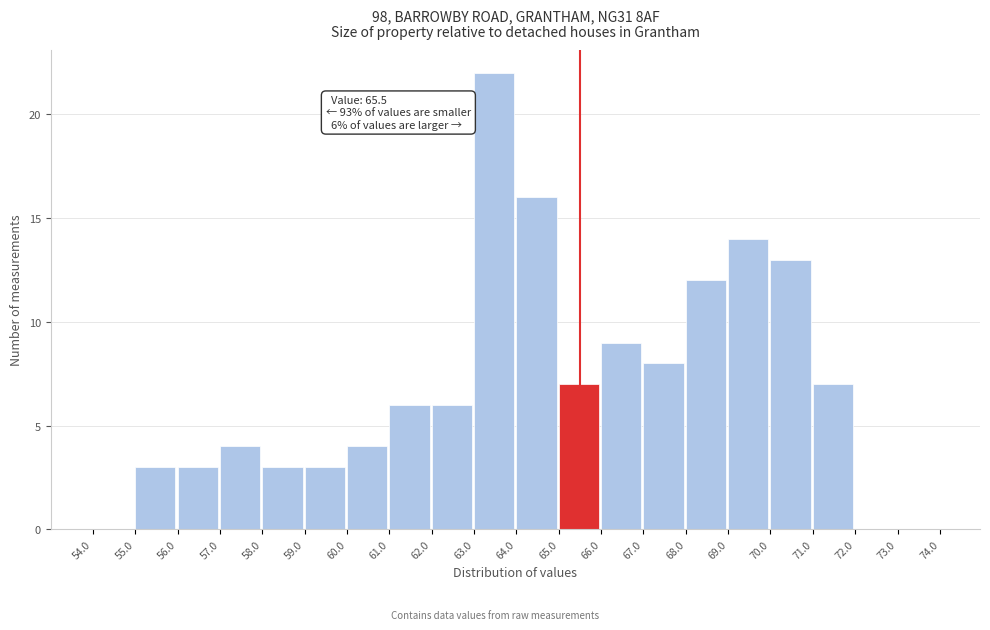

Over which range of the x-axis is the bar tallest?

63.0 to 64.0